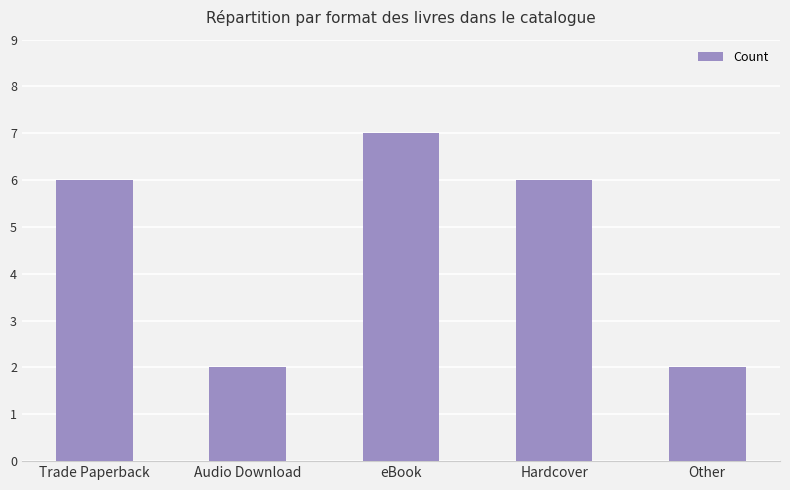

What is the greatest value displayed?

7